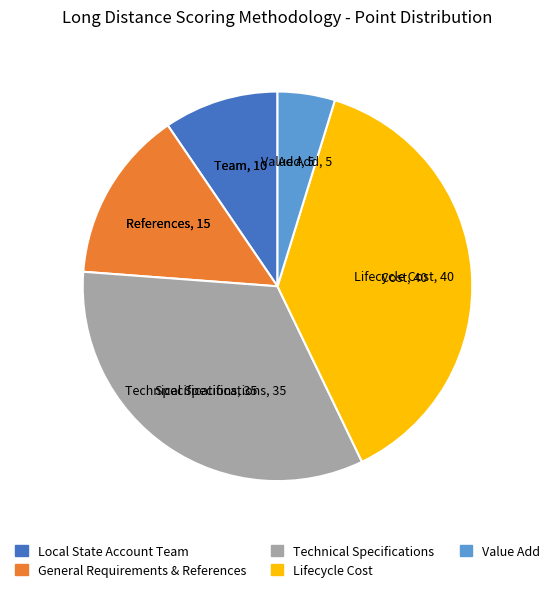

How many slices are in this pie chart?

5